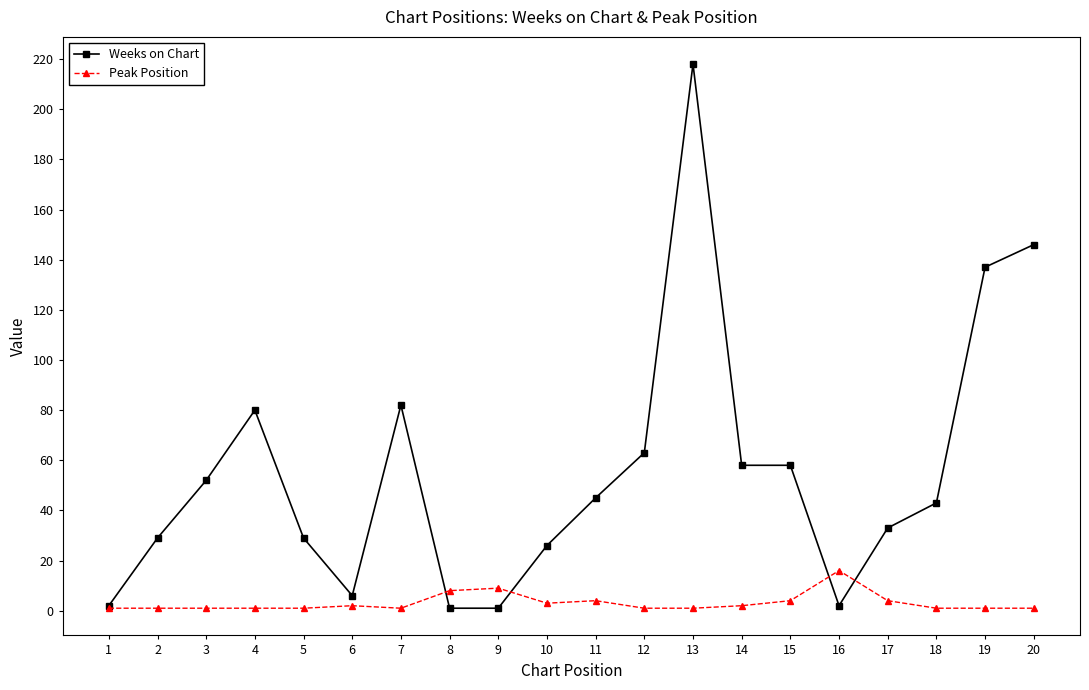

Reading left to right, list all the values displayed in this chart.

Weeks on Chart: 1=2	2=29	3=52	4=80	5=29	6=6	7=82	8=1	9=1	10=26	11=45	12=63	13=218	14=58	15=58	16=2	17=33	18=43	19=137	20=146
Peak Position: 1=1	2=1	3=1	4=1	5=1	6=2	7=1	8=8	9=9	10=3	11=4	12=1	13=1	14=2	15=4	16=16	17=4	18=1	19=1	20=1